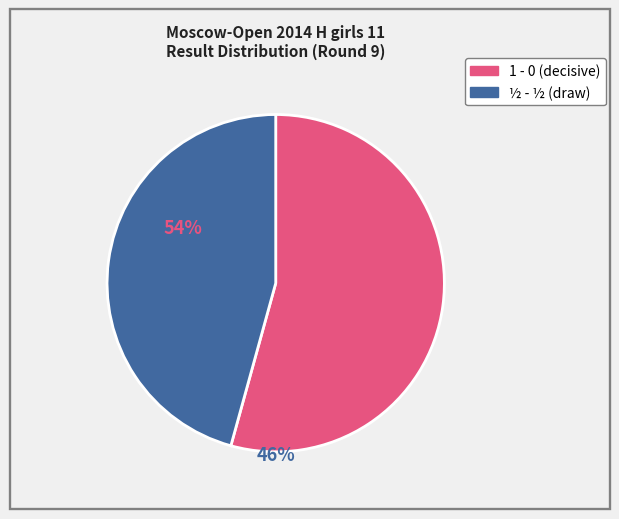

True or false: ½ - ½ accounts for 46% of the total.

True